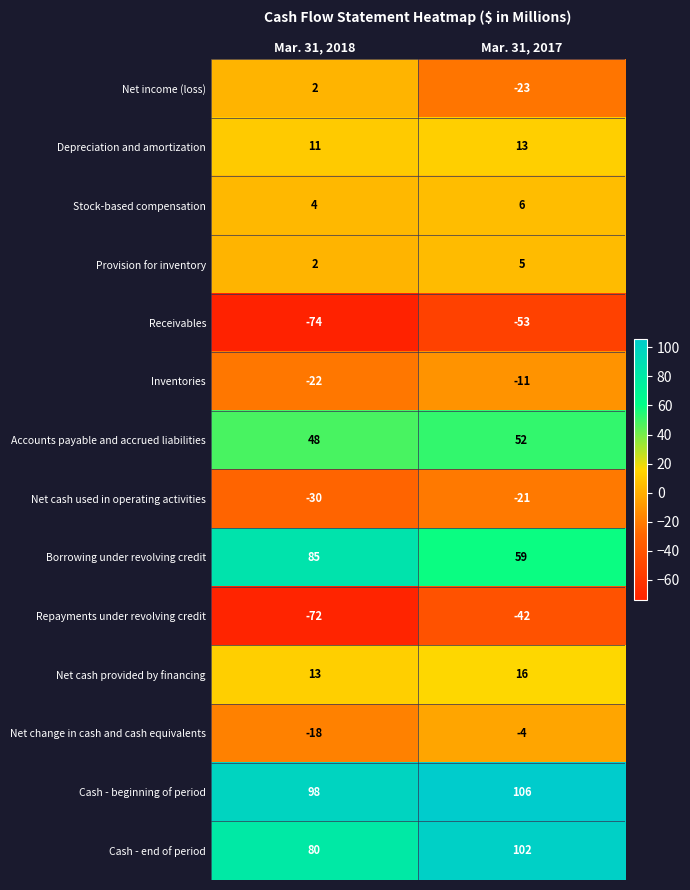

What value does the Repayments under revolving credit series have at Mar. 31, 2017, to the nearest 5?

-40